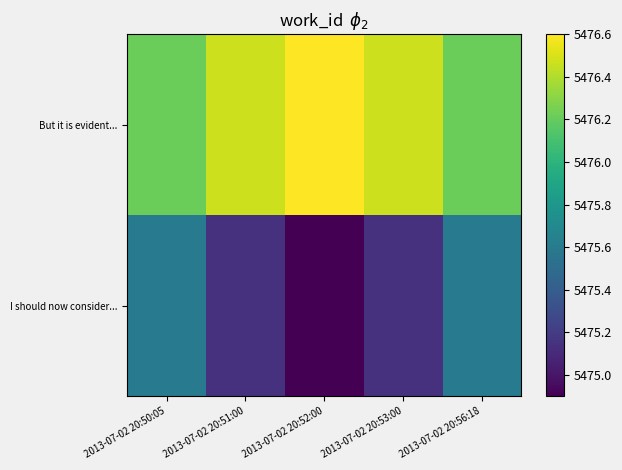

At which category is the sum across all series the highest?

2013-07-02 20:50:05